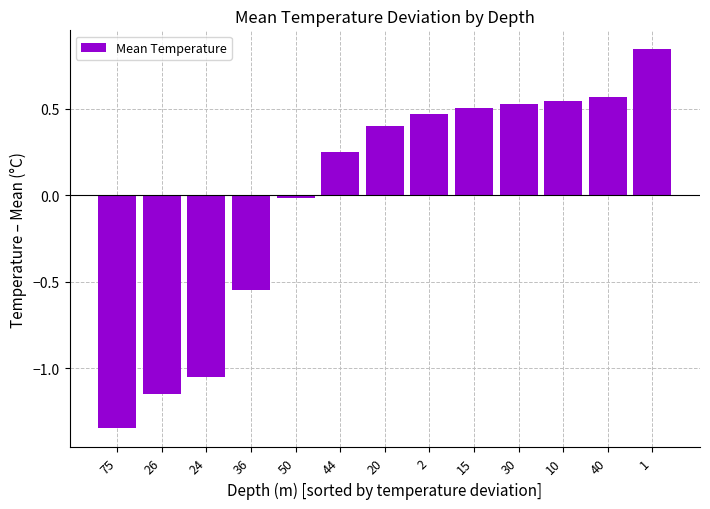

True or false: the data shows 0.3 at 30.

False